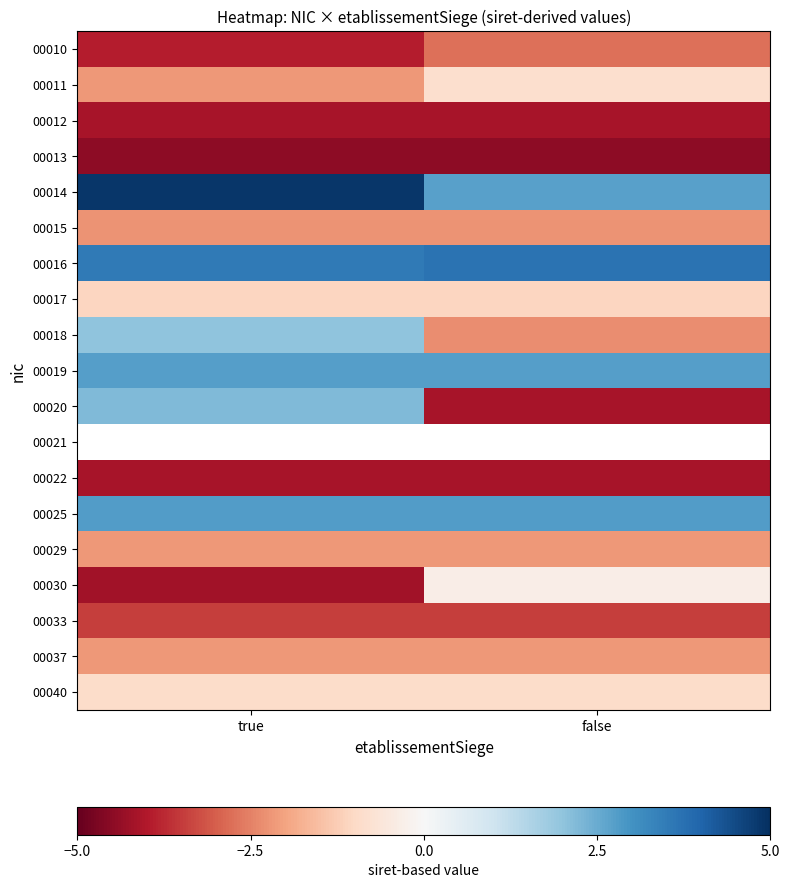

Read the 00040 value at false.

-0.9